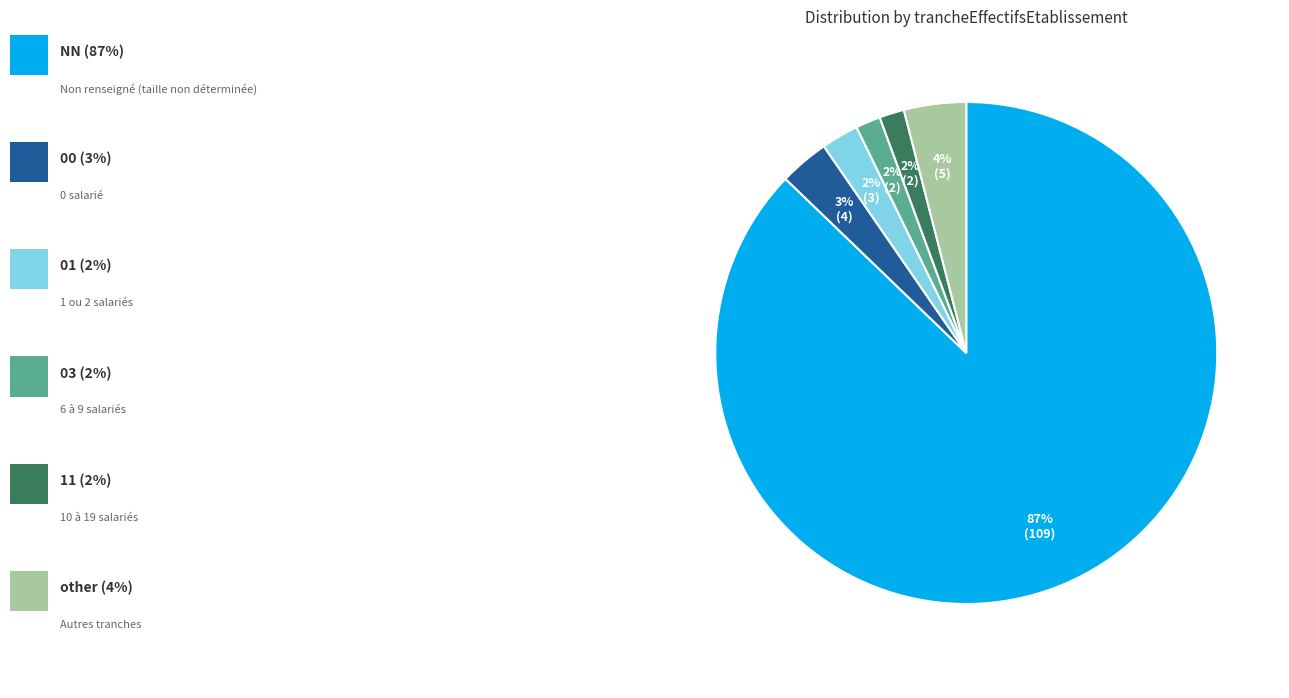

To the nearest percent, what is the average slice percentage?

17%